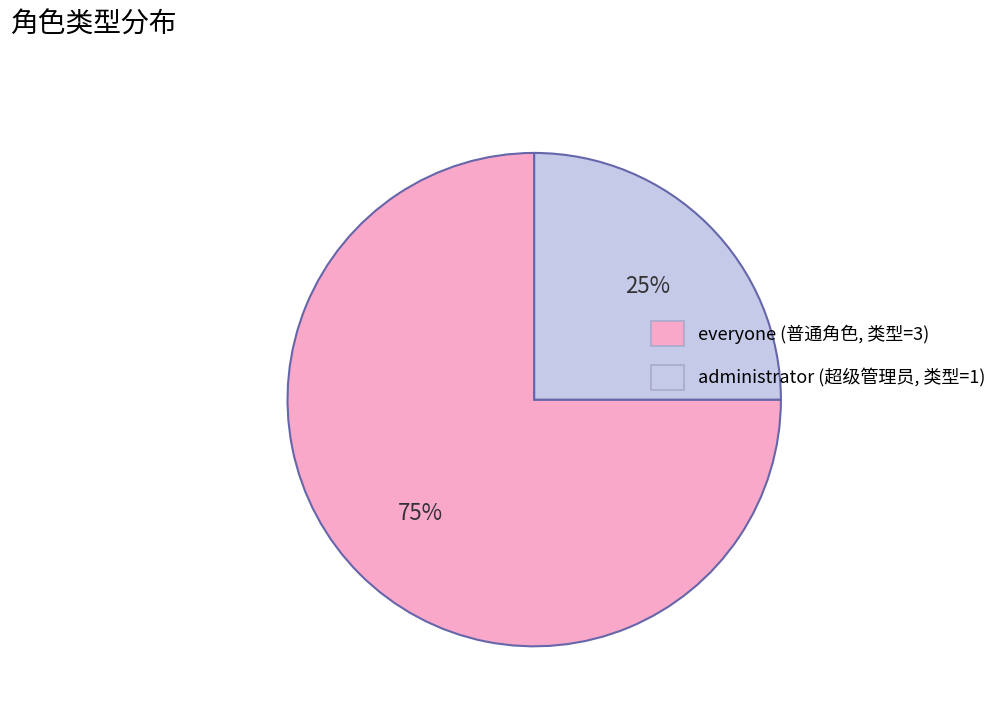

Does everyone represent more than half of the total?

Yes